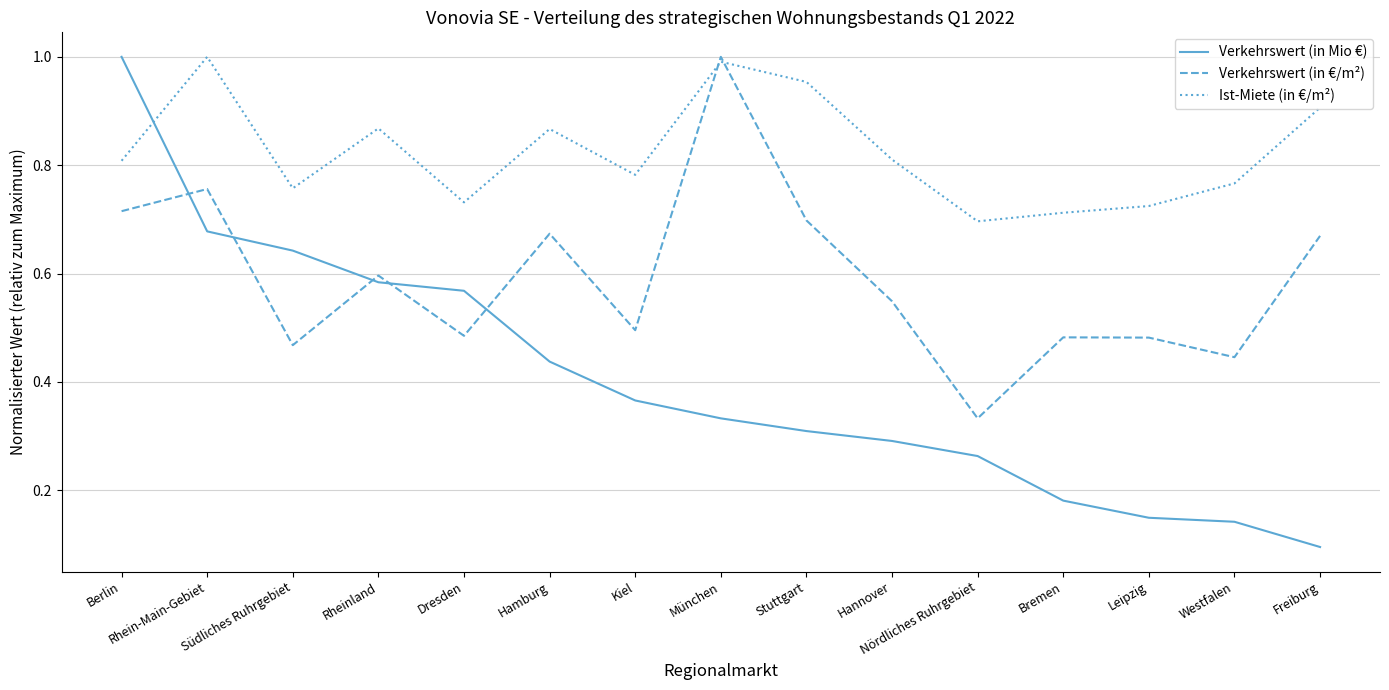

How many Verkehrswert (in €/m²) values are between 0 and 1?

15